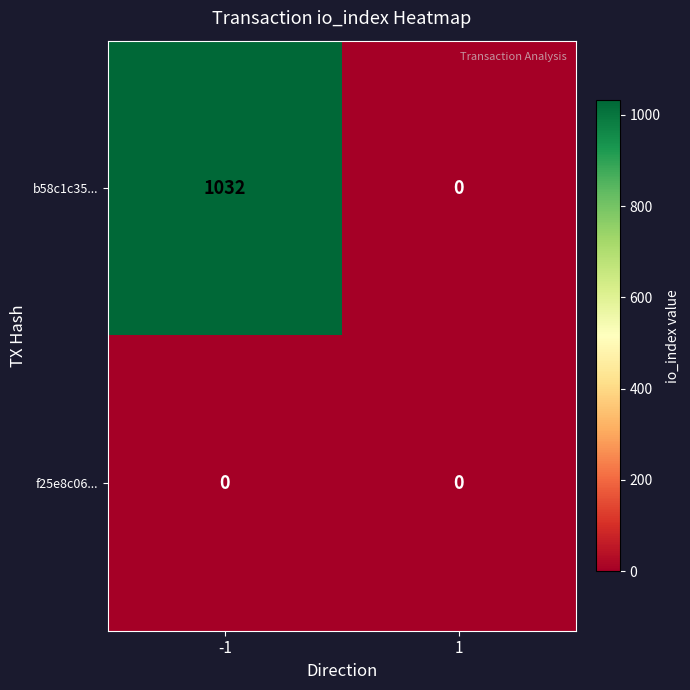

What is the difference between the highest and lowest values at -1?

1032